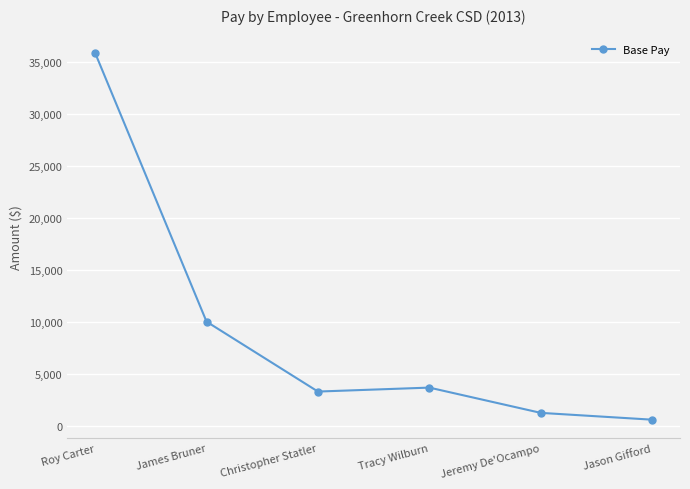

At which label does the data first exceed 3665?

Roy Carter